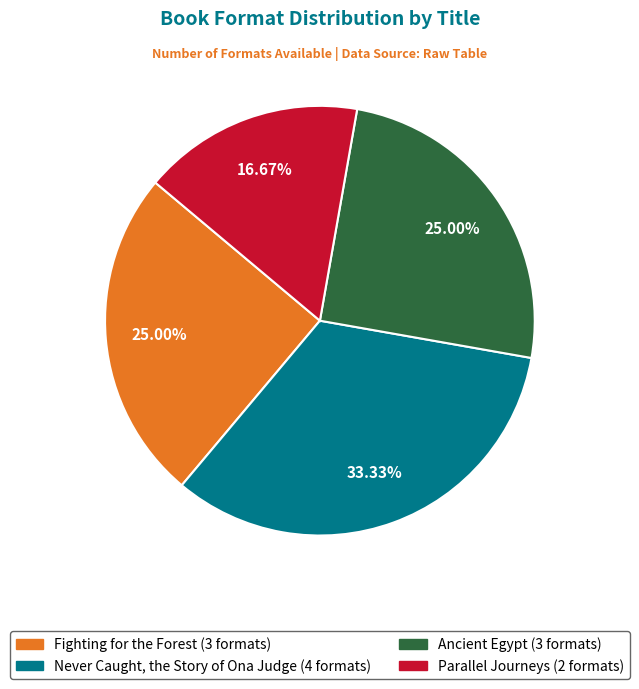

What portion of the pie excludes Fighting for the Forest?

75.0%